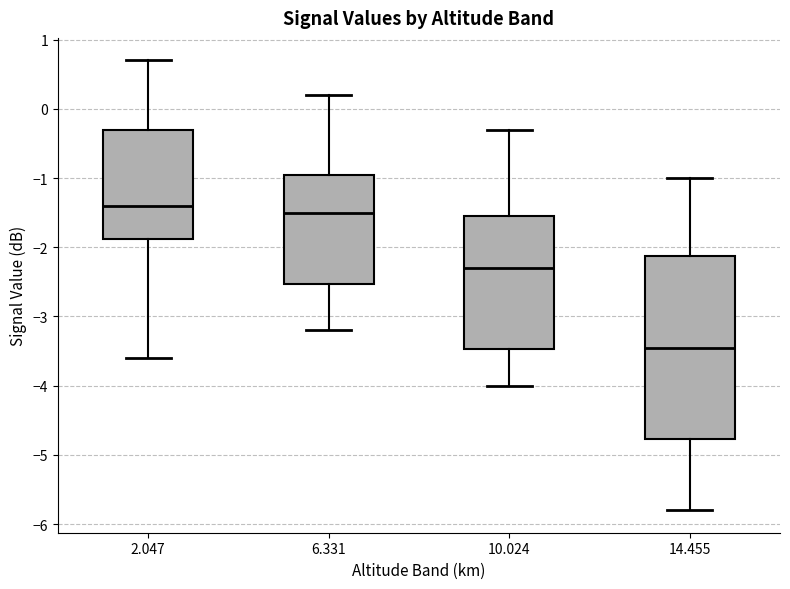

Reading left to right, read every box against the y-axis: the position of its median line, the range the box covers, and the ends of its whiskers. The values are not printed on the chart, so give them approximately, as read against the axis.

2.047: median -1.4, box -1.9 to -0.3, whiskers -3.6 to 0.7
6.331: median -1.5, box -2.5 to -0.9, whiskers -3.2 to 0.2
10.024: median -2.3, box -3.5 to -1.5, whiskers -4.0 to -0.3
14.455: median -3.4, box -4.8 to -2.1, whiskers -5.8 to -1.0